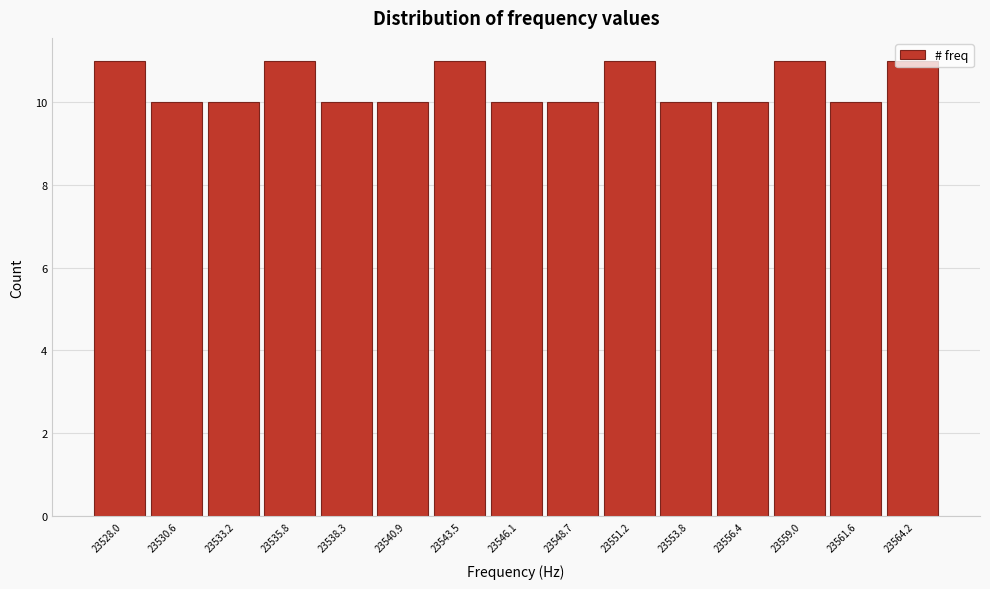

What is the smallest value displayed?

10